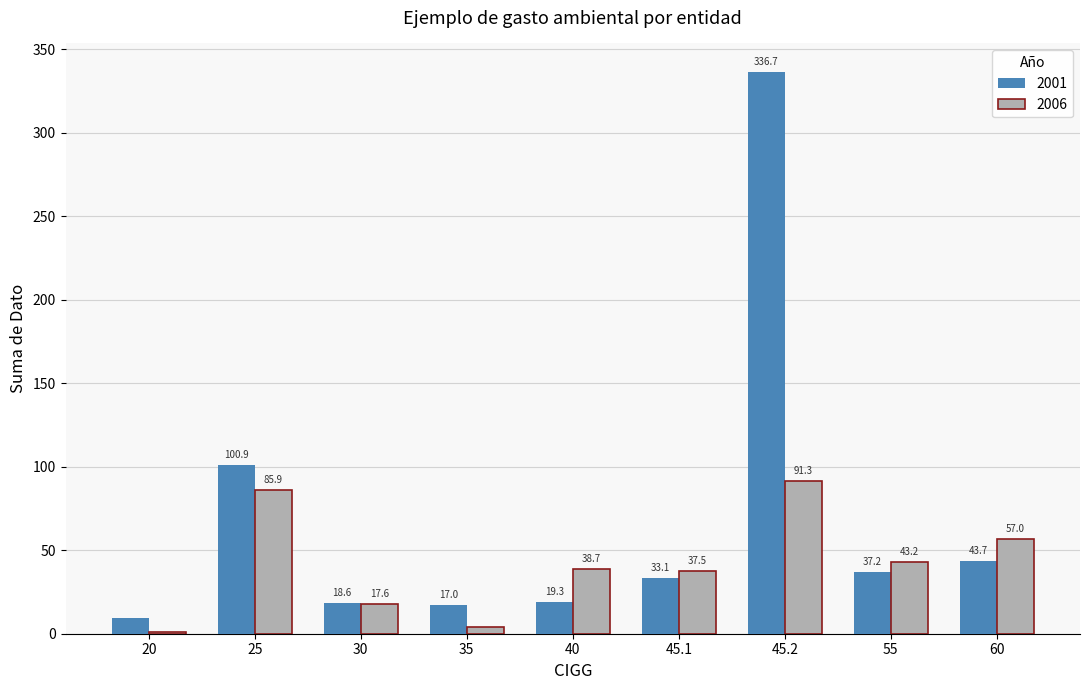

Which series has the largest range (max minus min)?

2001